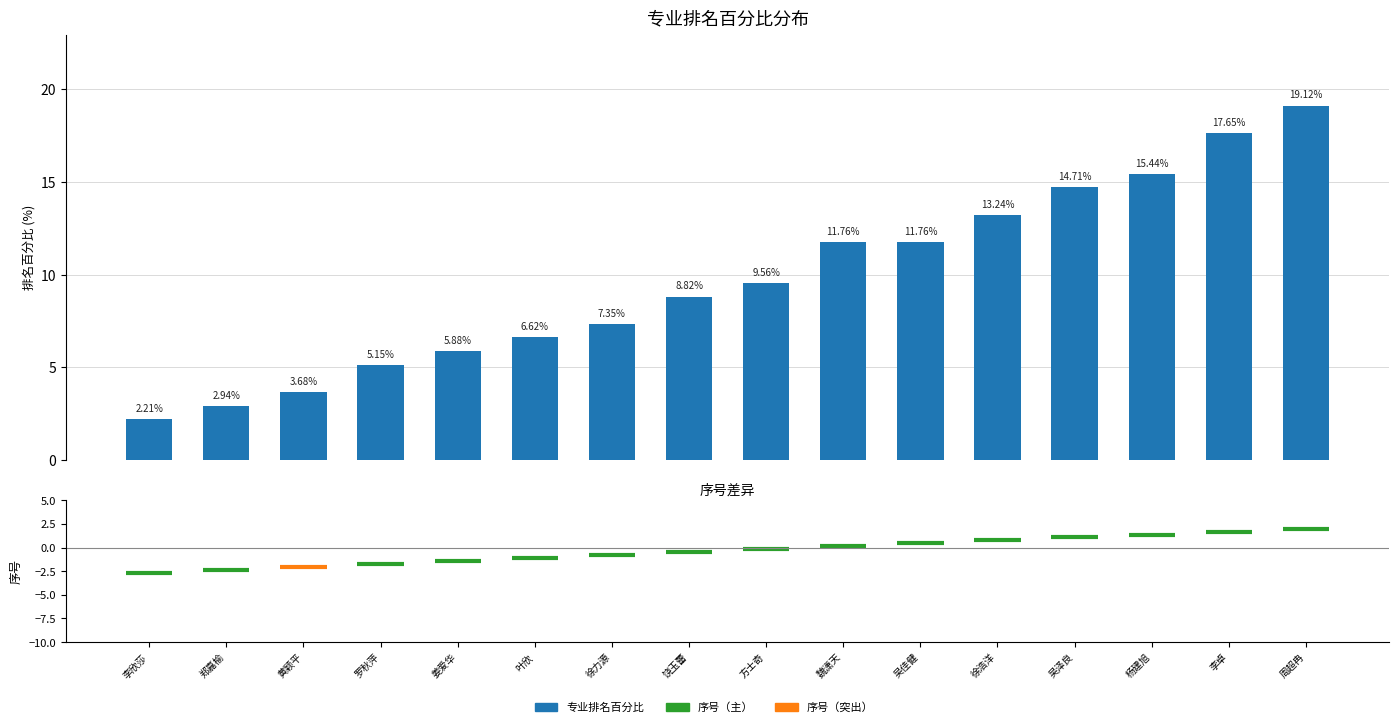

What is the difference between the second highest and second lowest values?

14.7